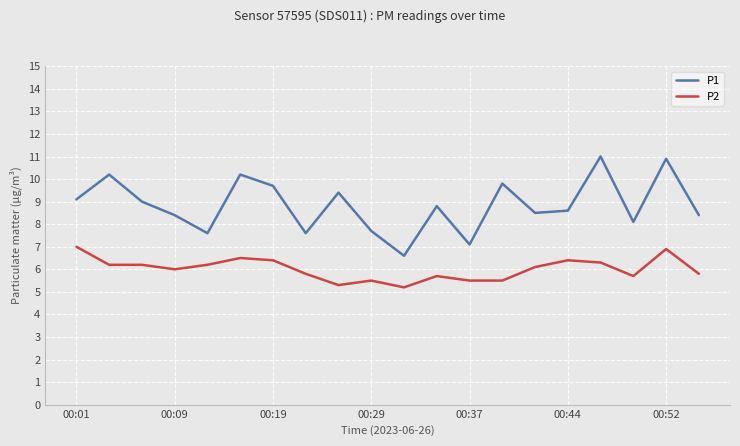

Which series has the largest total across all categories?

P1